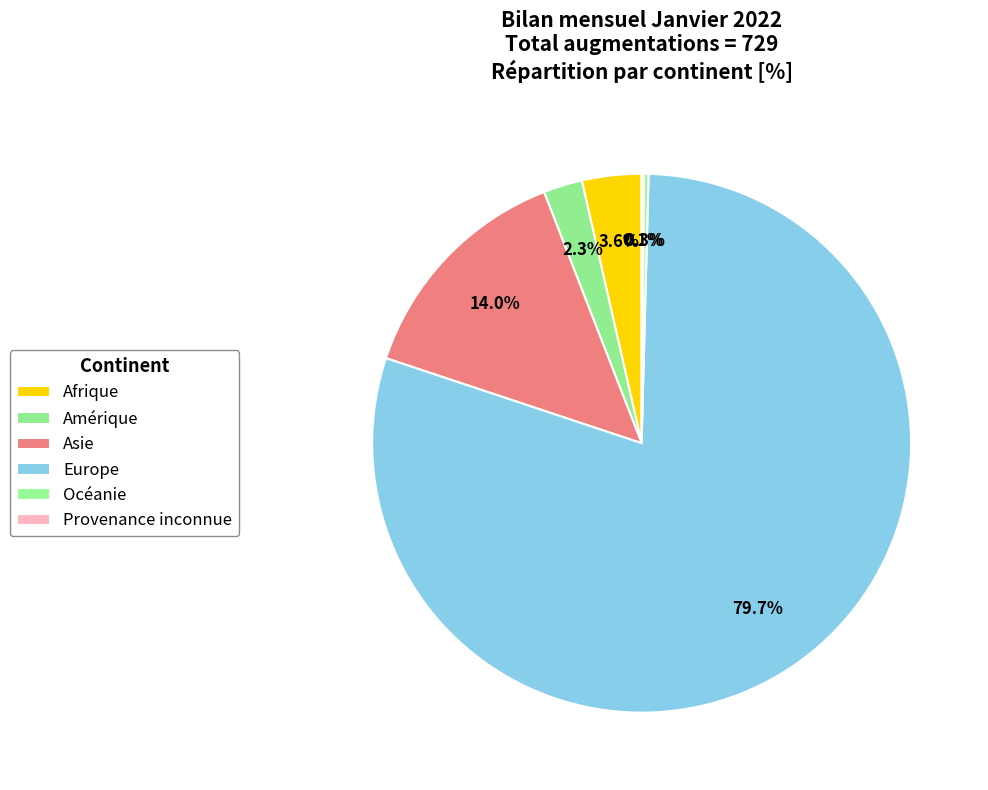

What is the change in value from Afrique to Asie?

+76